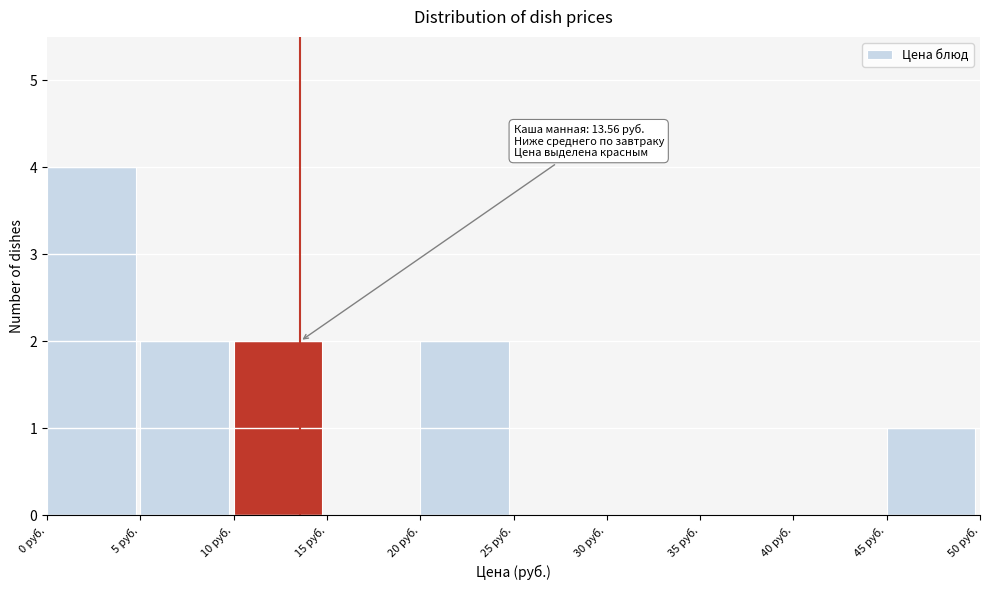

Over which range of the x-axis is the bar tallest?

0 to 5